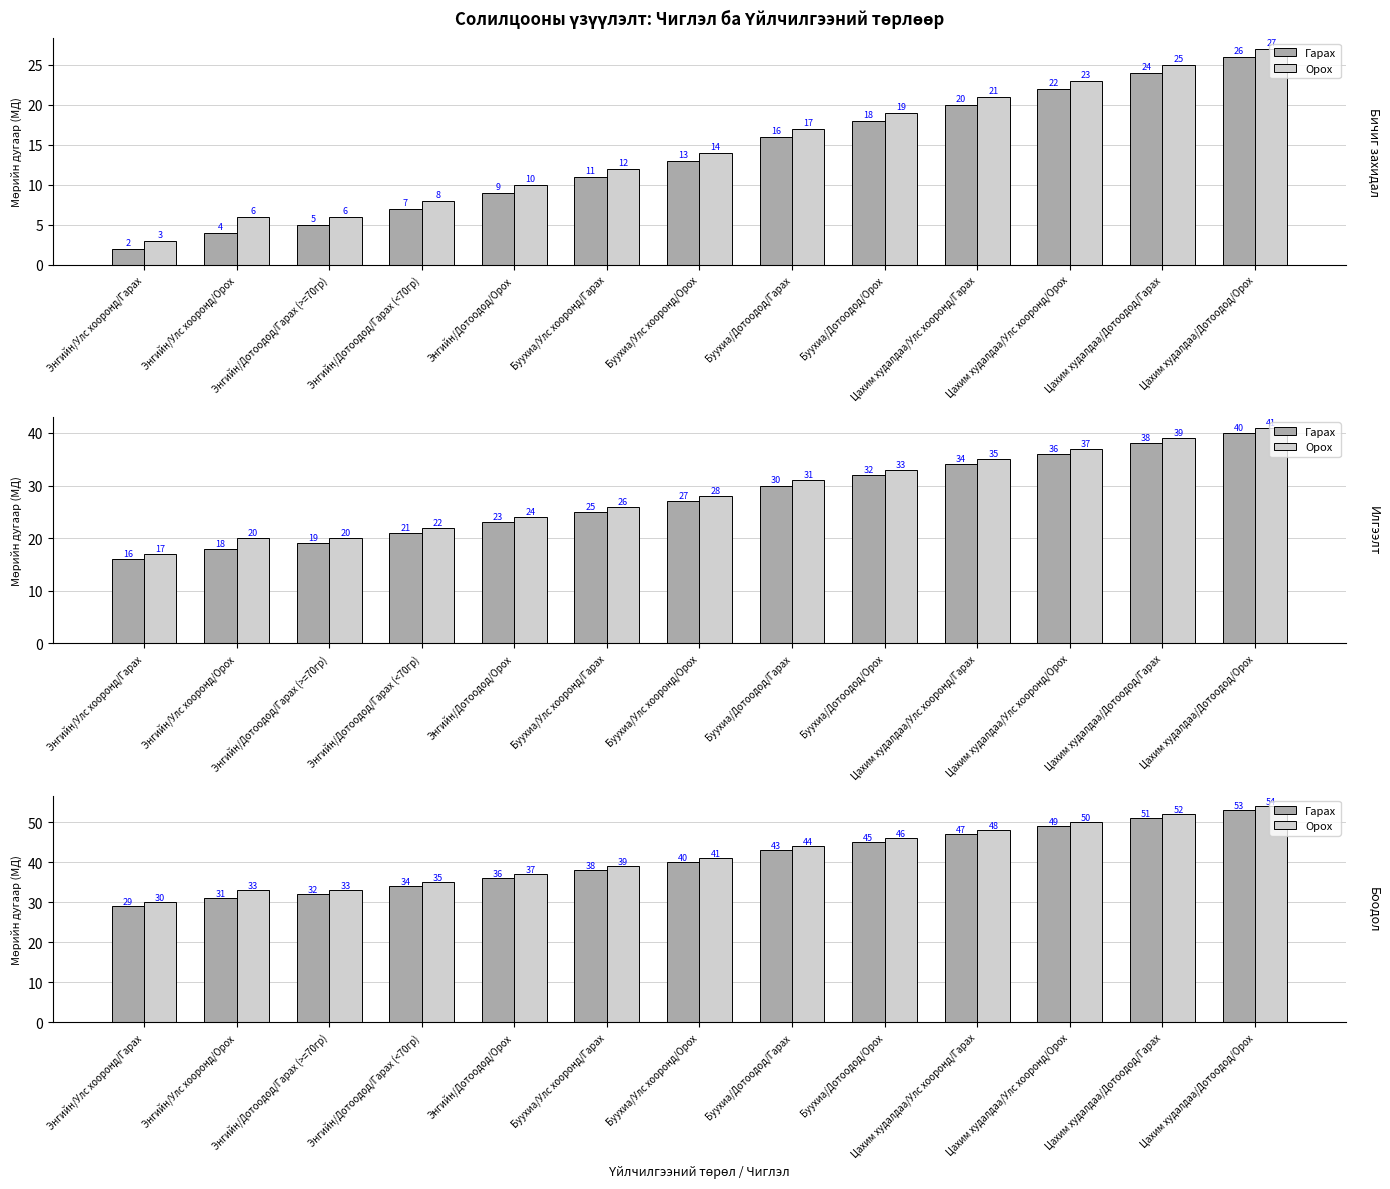

What is the total value across all series at Буухиа/Улс хооронд/Гарах?

77